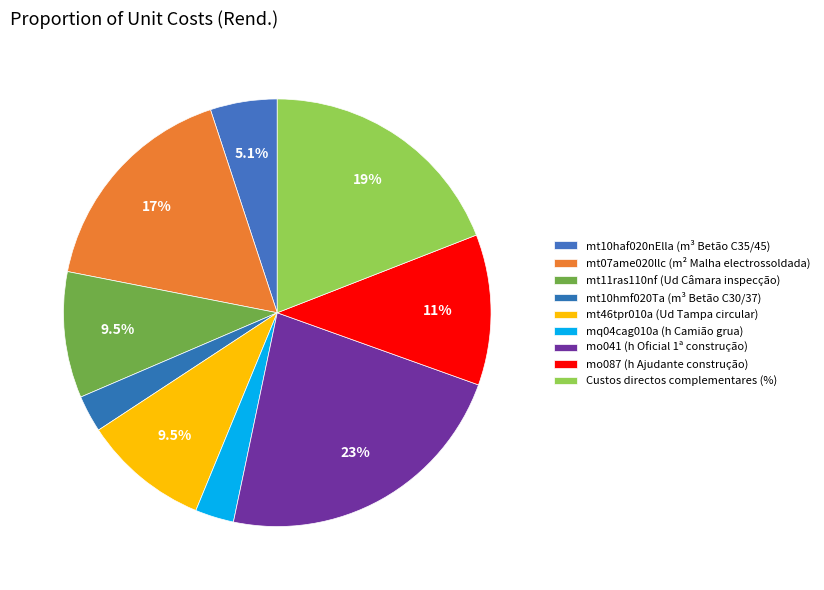

Is the sum of mo041 (h Oficial 1ª construção) and mt46tpr010a (Ud Tampa circular) greater than half?

No